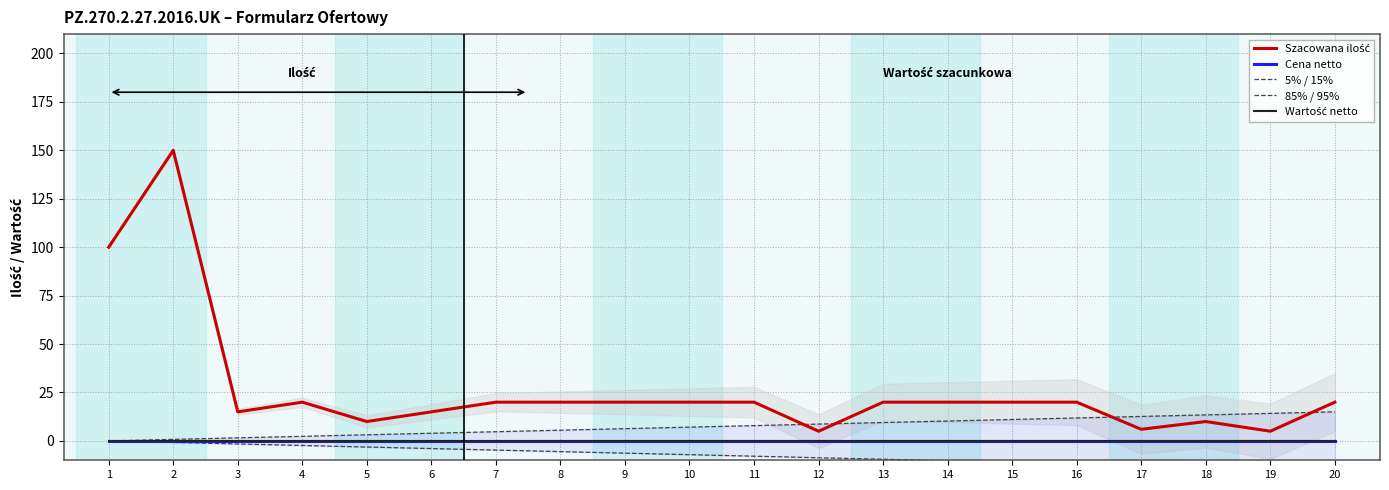

At which category does the chart reach its minimum across all series?

20